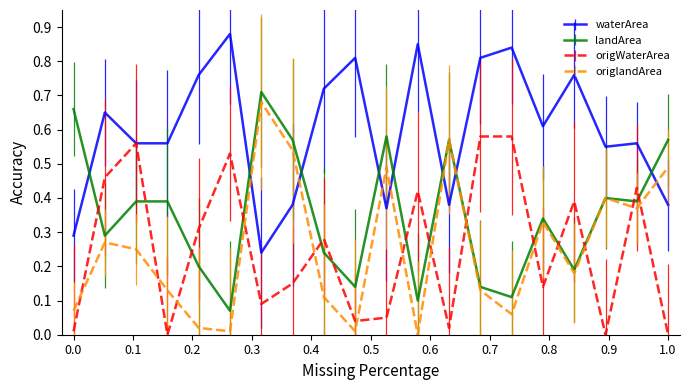

After their last crossing, which series has the higher values: origlandArea or waterArea?

origlandArea